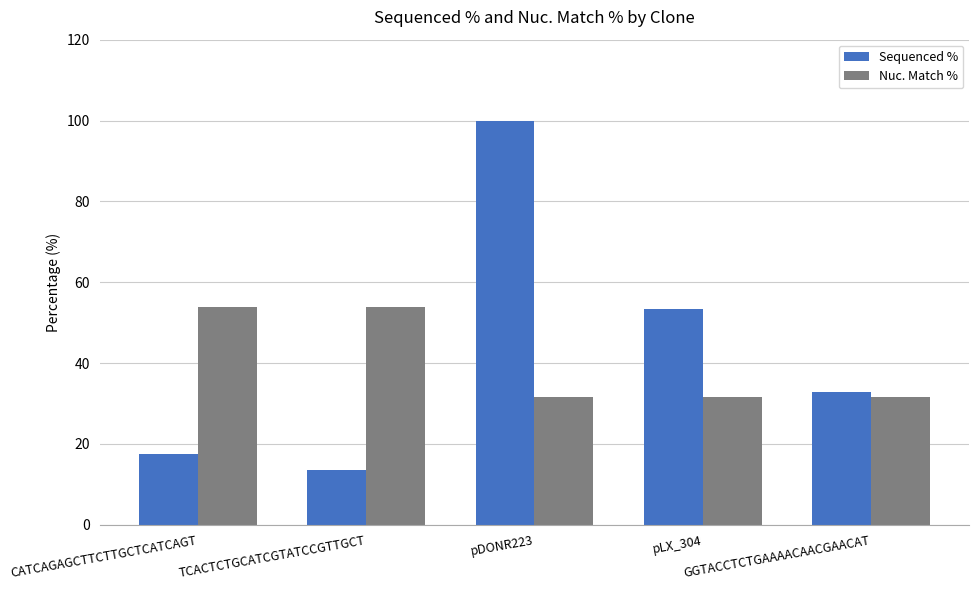

At pDONR223, list the series in order from smallest to largest.

Nuc. Match %, Sequenced %